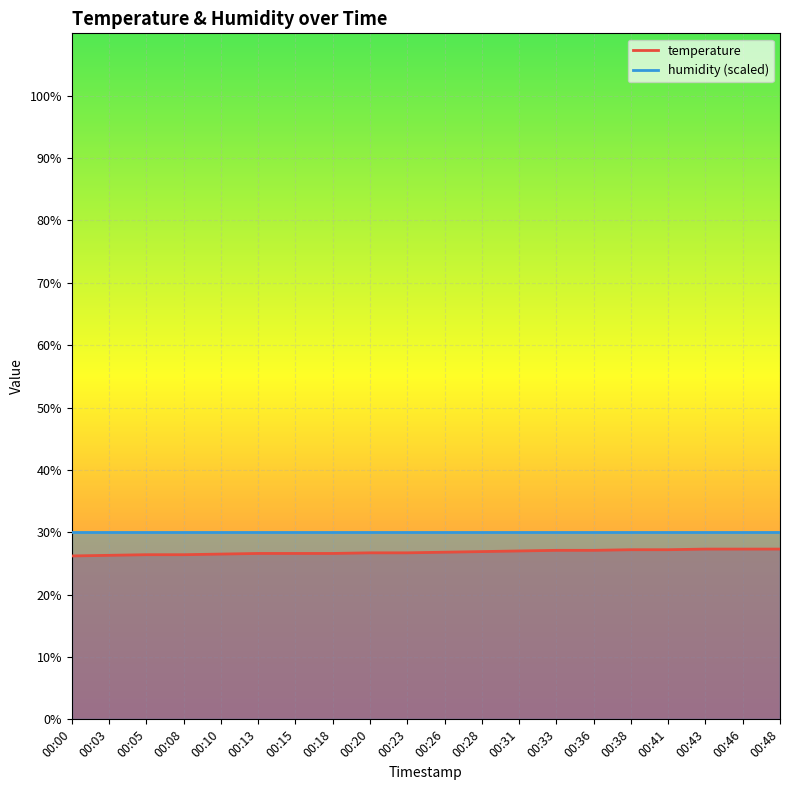

The value at 00:36 is 36.2. True or false?

False